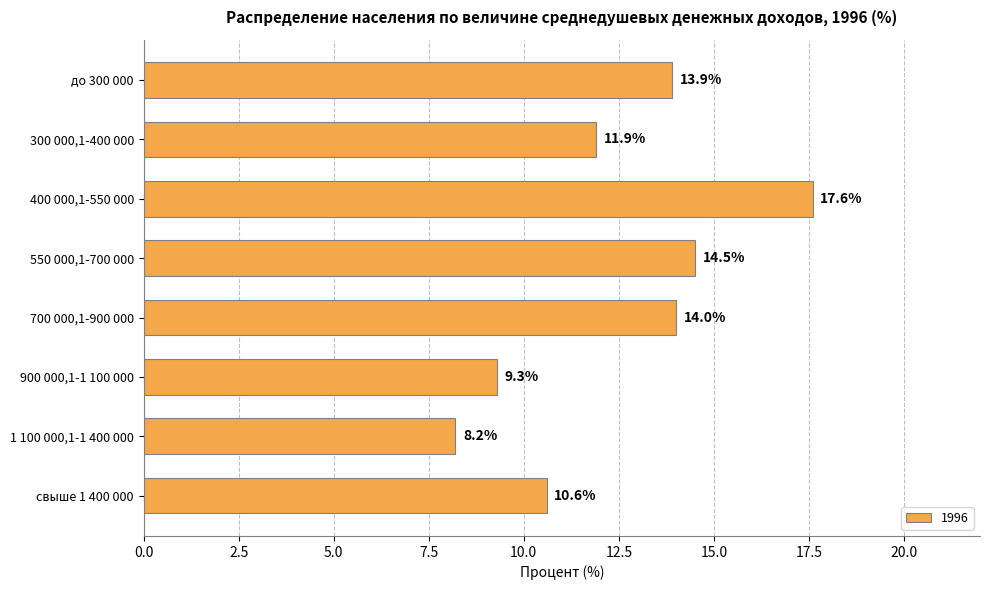

What is the label of the 8th bar from the top?

свыше 1 400 000